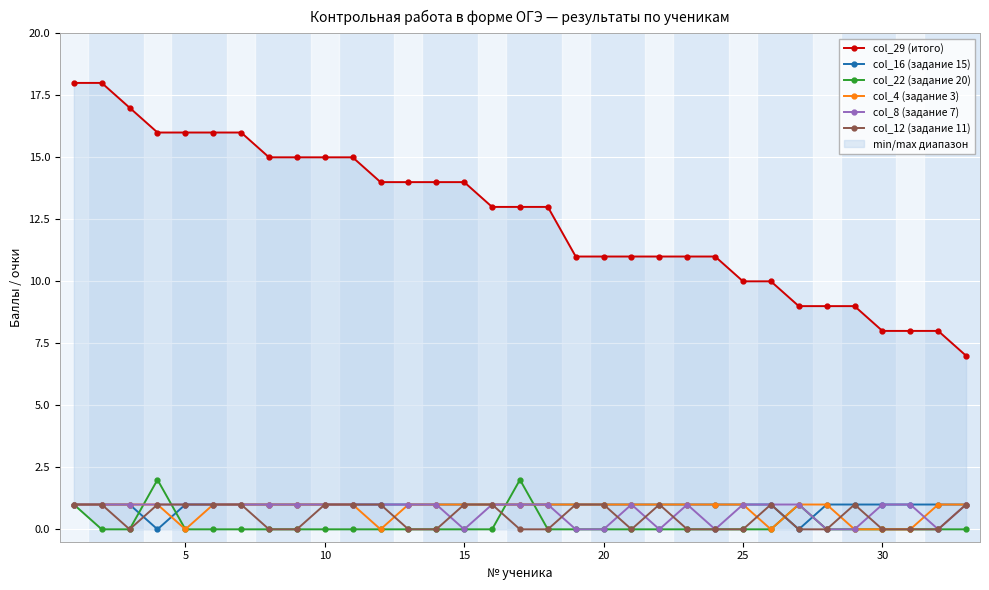

The value of col_4 (задание 3) at 10 is 1. True or false?

True